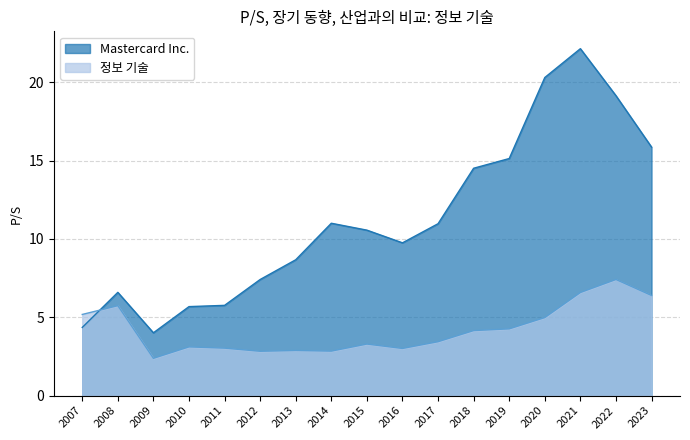

What are all the series names shown in the legend?

Mastercard Inc., 정보 기술